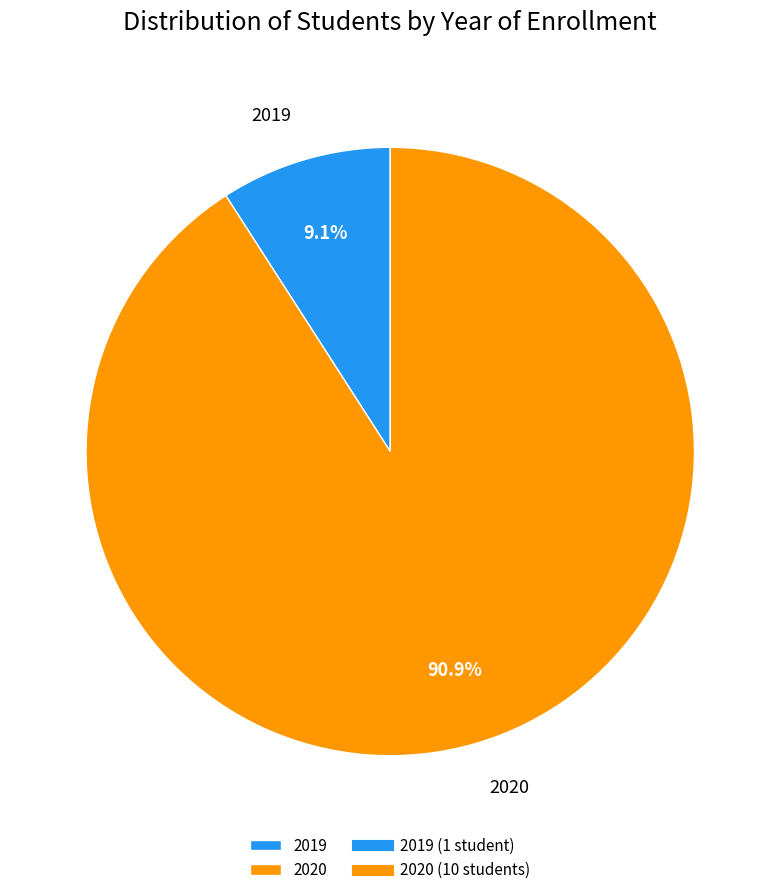

Combined, do 2019 and 2020 account for over 50%?

Yes